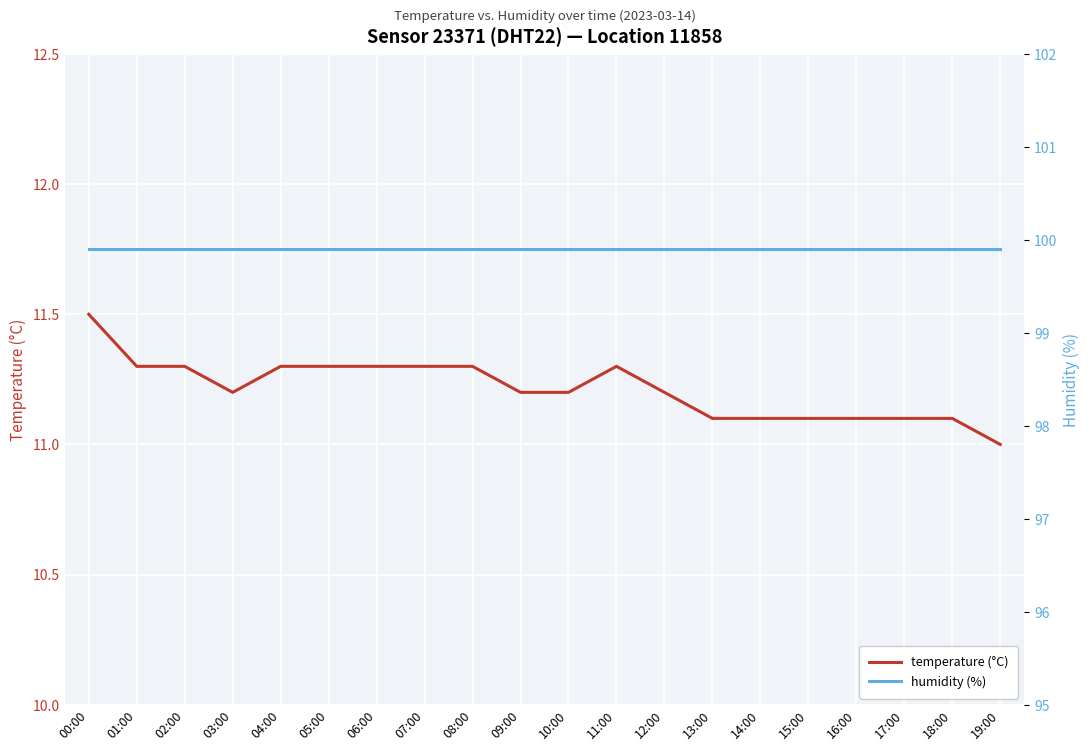

Which category has the highest value in the temperature (°C) series?

00:00